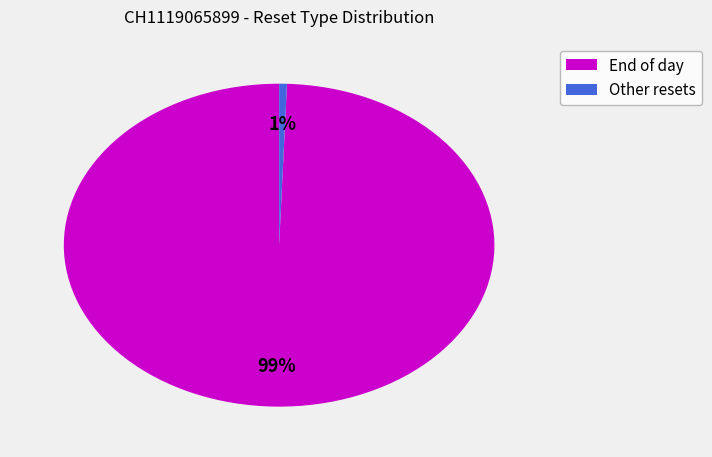

Is there any slice that represents more than half of the pie?

Yes